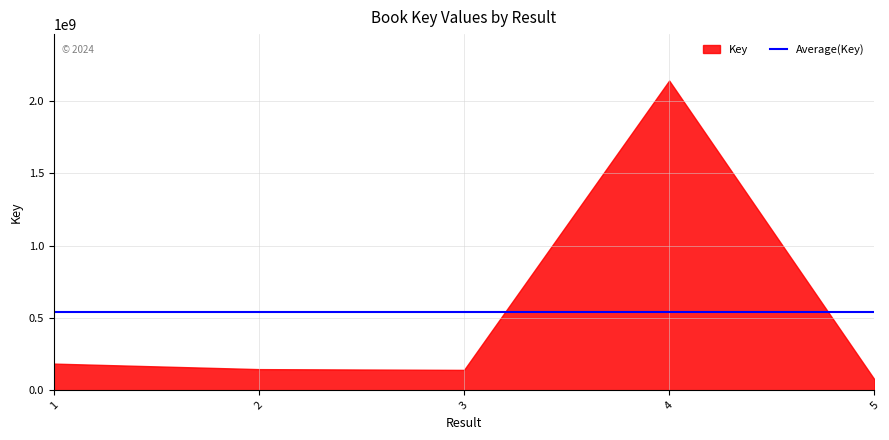

How many lines are shown in the chart?

1